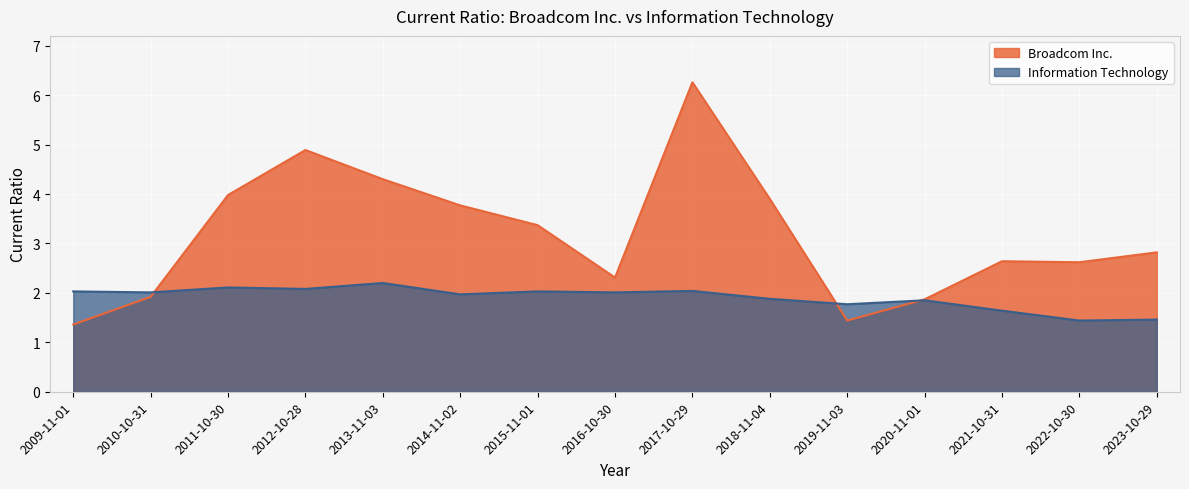

What is the maximum value shown in the chart?

6.3